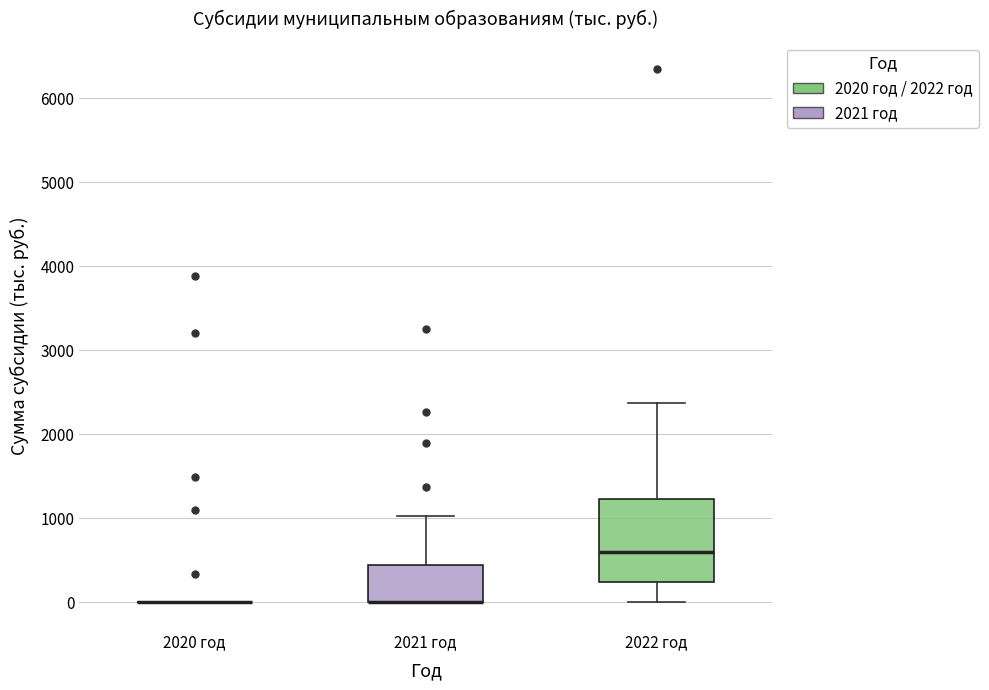

Reading left to right, read every box against the y-axis: the position of its median line, the range the box covers, and the ends of its whiskers. The values are not printed on the chart, so give them approximately, as read against the axis.

2020 год: box collapsed to a line at 0, whiskers 0 to 0
2021 год: median 0 (drawn on the box's lower edge), box 0 to 400, whiskers 0 to 1000
2022 год: median 600, box 200 to 1200, whiskers 0 to 2400